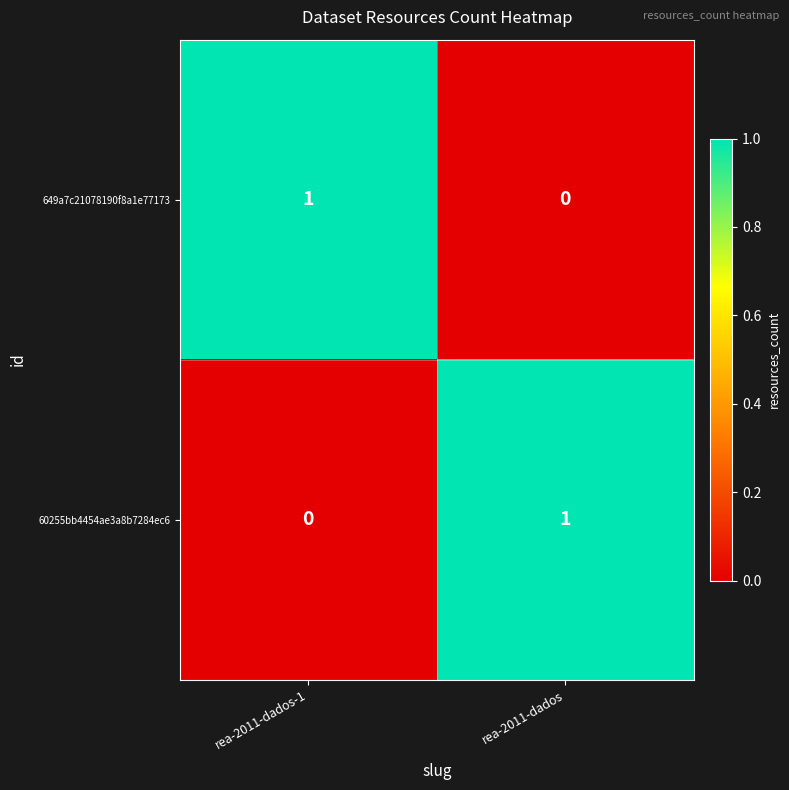

Is the value of 649a7c21078190f8a1e77173 at rea-2011-dados greater than the value of 60255bb4454ae3a8b7284ec6 at rea-2011-dados?

No